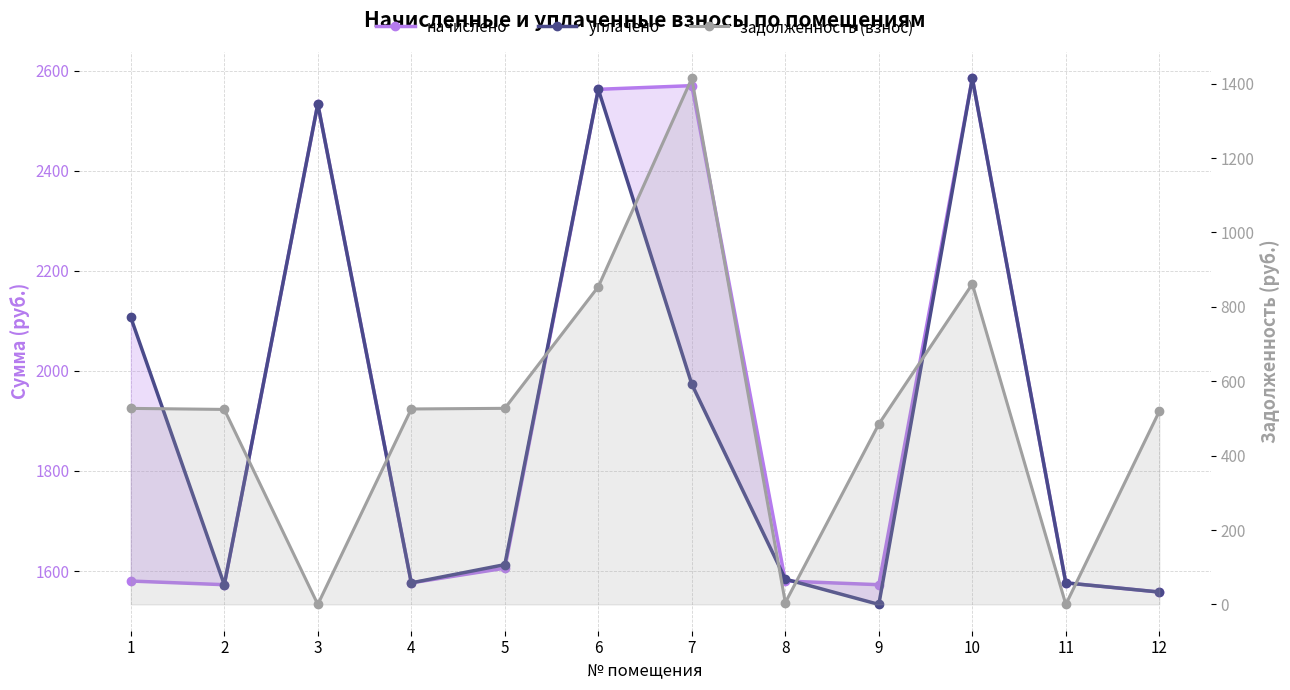

What is the average value of the уплачено series?

1897.8